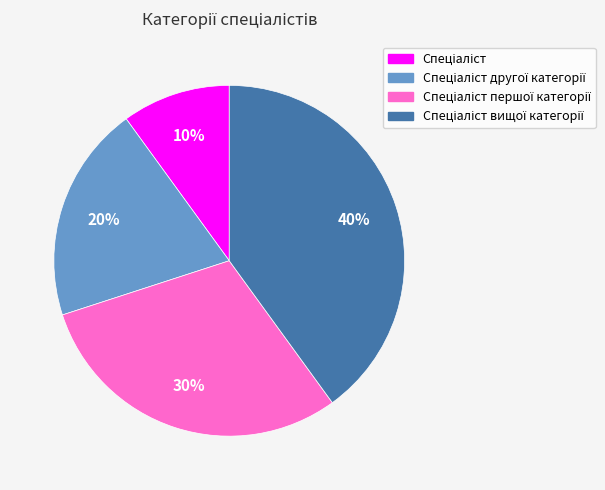

To the nearest percent, what is the average slice percentage?

25%